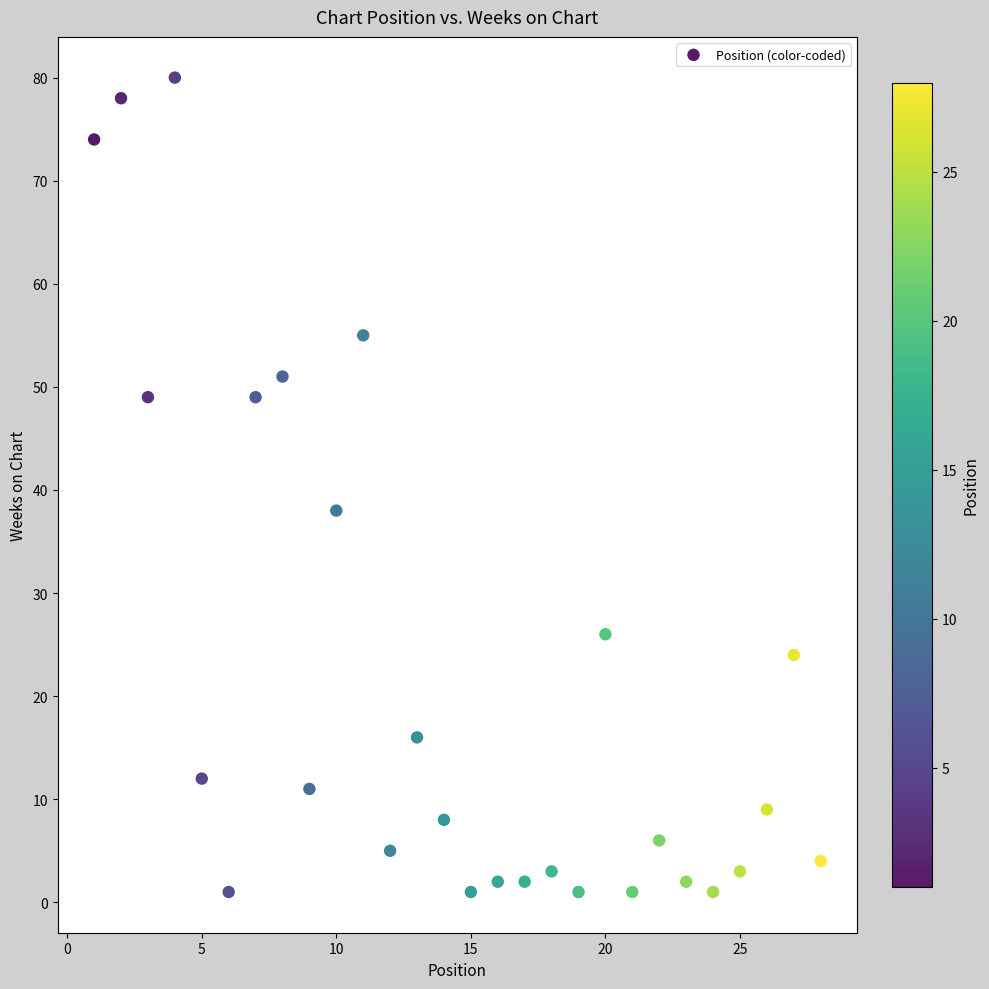

What Y value in the scatter plot is closest to 40?

38